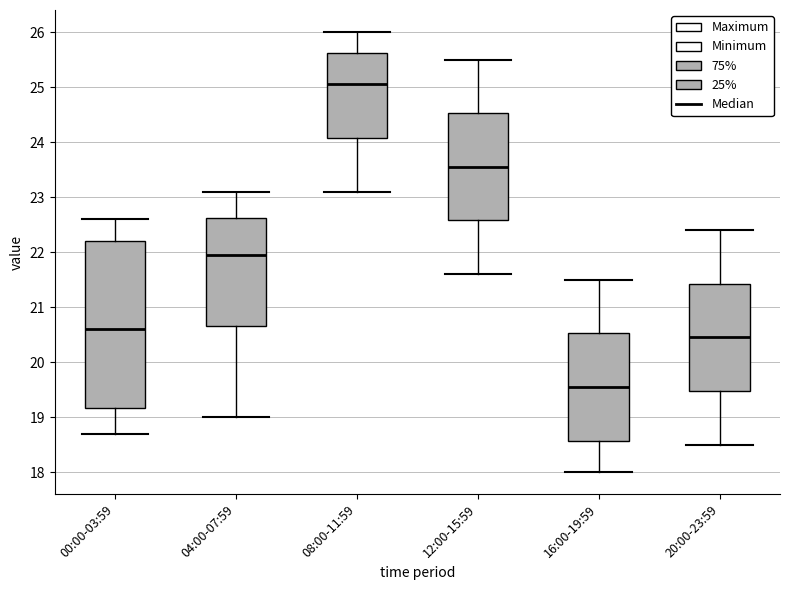

Reading left to right, transcribe this box plot: for each box, give where its median line is, the range the box spans, and where its two whiskers end, as read against the y-axis. The values are not printed on the chart, so give them approximately, as read against the axis.

00:00-03:59: median 20.6, box 19.2 to 22.2, whiskers 18.7 to 22.6
04:00-07:59: median 22.0, box 20.7 to 22.6, whiskers 19.0 to 23.1
08:00-11:59: median 25.1, box 24.1 to 25.6, whiskers 23.1 to 26.0
12:00-15:59: median 23.6, box 22.6 to 24.5, whiskers 21.6 to 25.5
16:00-19:59: median 19.6, box 18.6 to 20.5, whiskers 18.0 to 21.5
20:00-23:59: median 20.5, box 19.5 to 21.4, whiskers 18.5 to 22.4